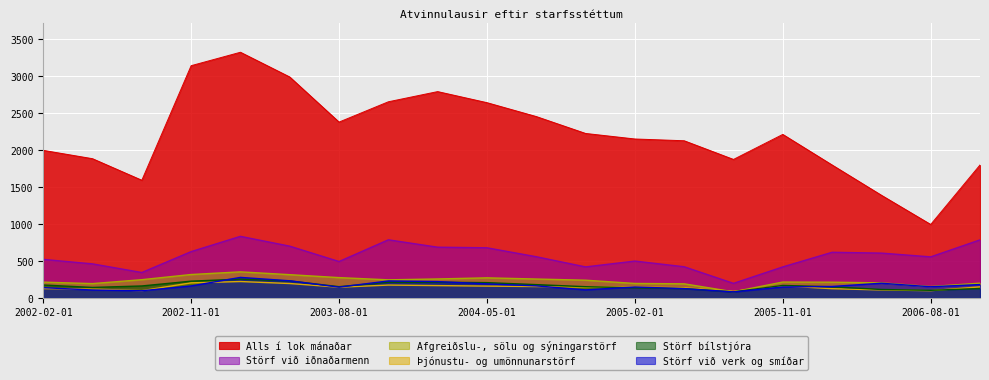

True or false: Störf við verk og smíðar and Þjónustu- og umönnunarstörf intersect in this chart.

True